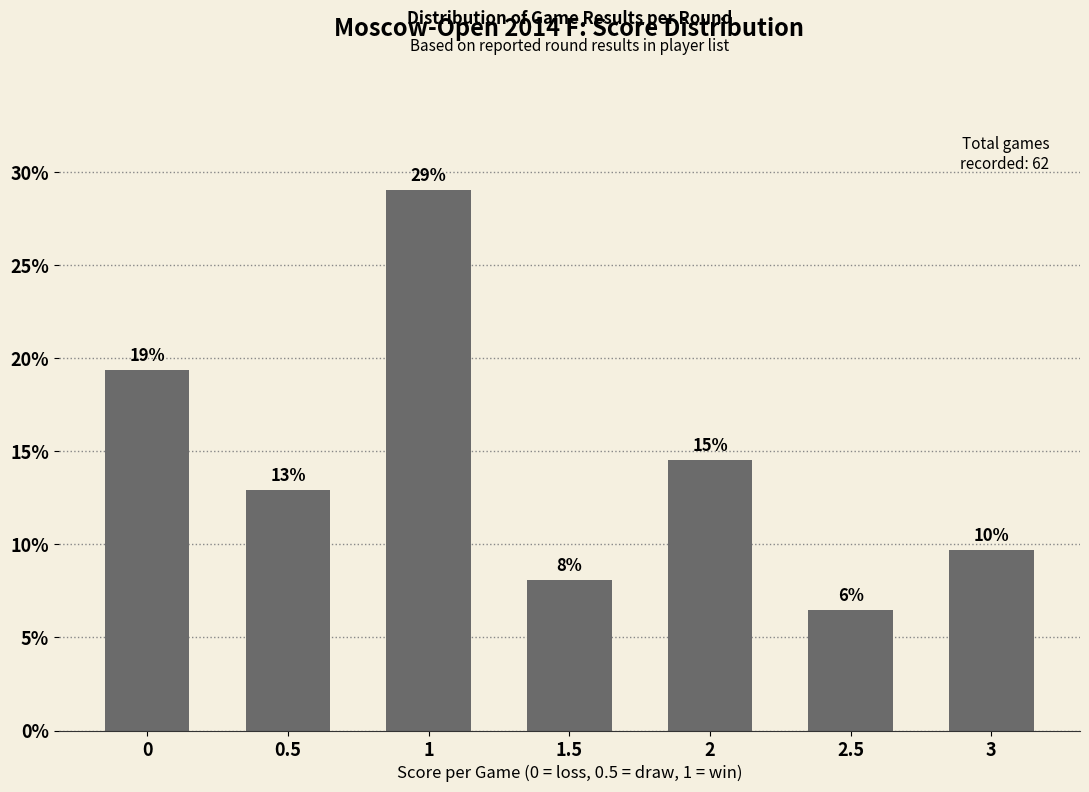

Does the chart contain stacked bars?

No